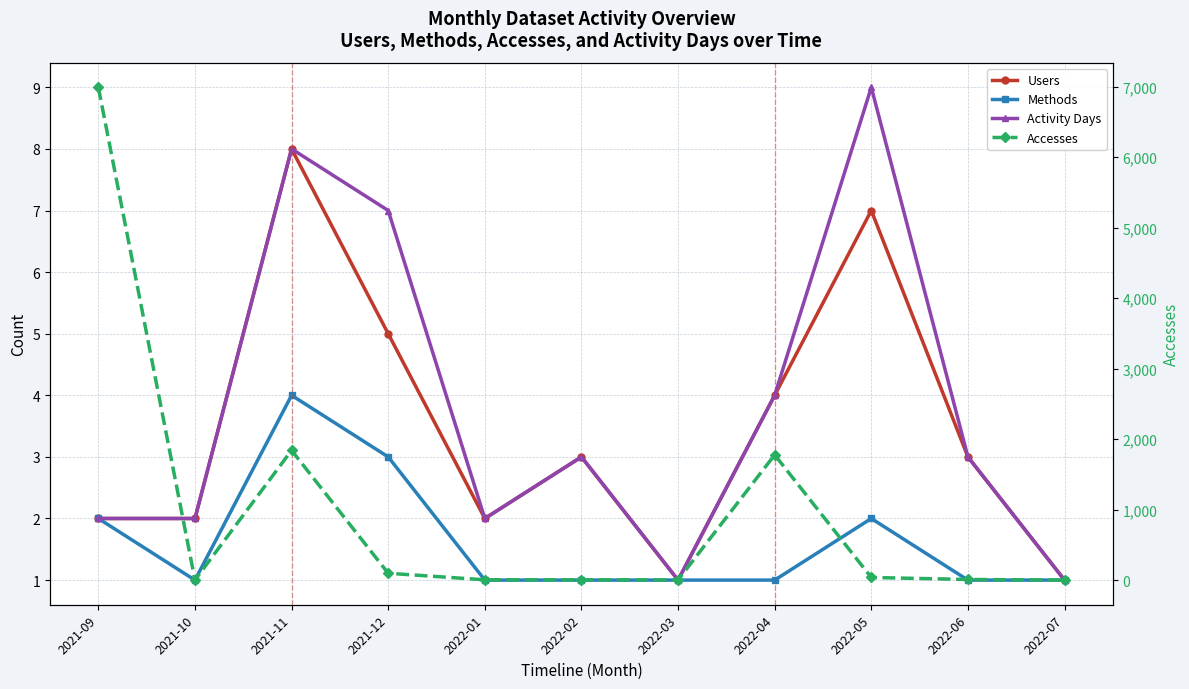

At which category is the sum across all series the highest?

2021-09